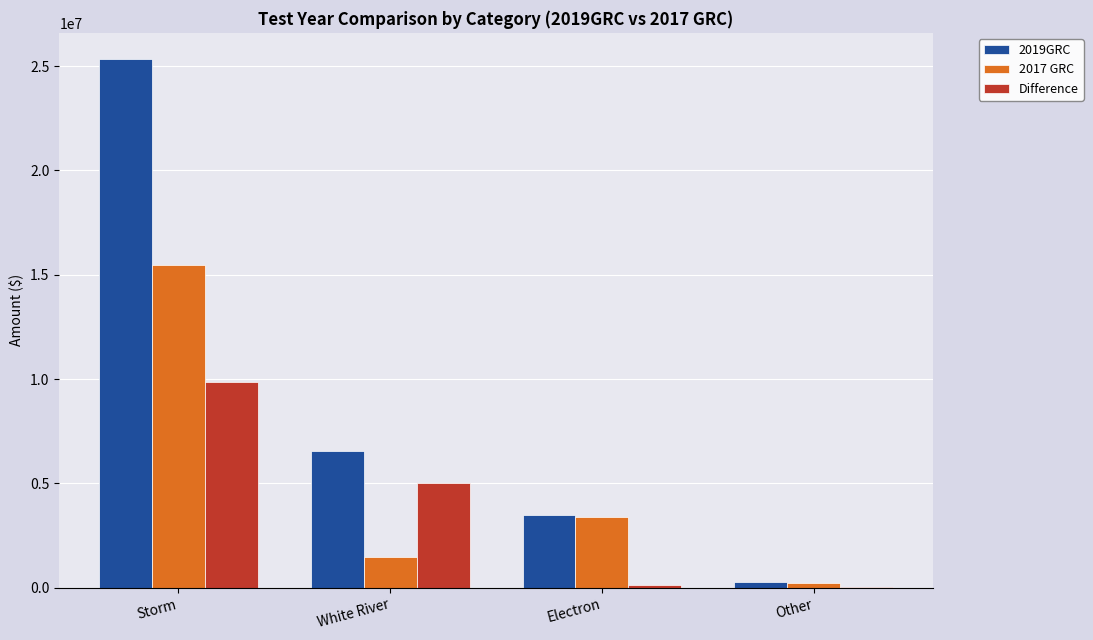

Which series has the largest total across all categories?

2019GRC